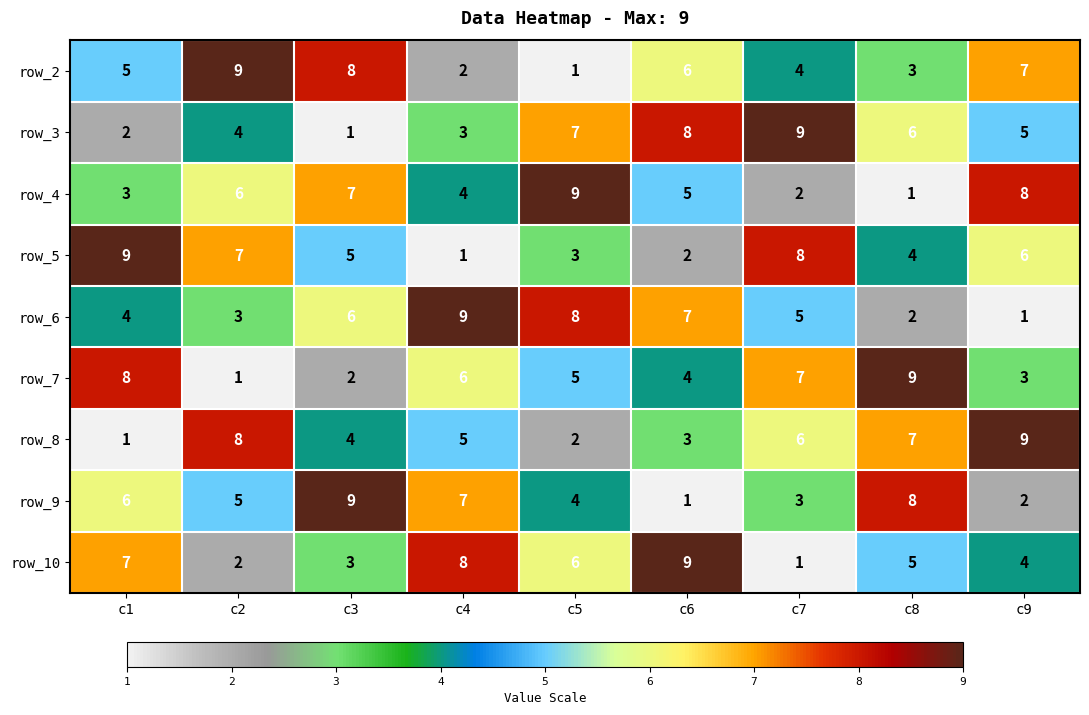

What is the maximum value for row_8?

9